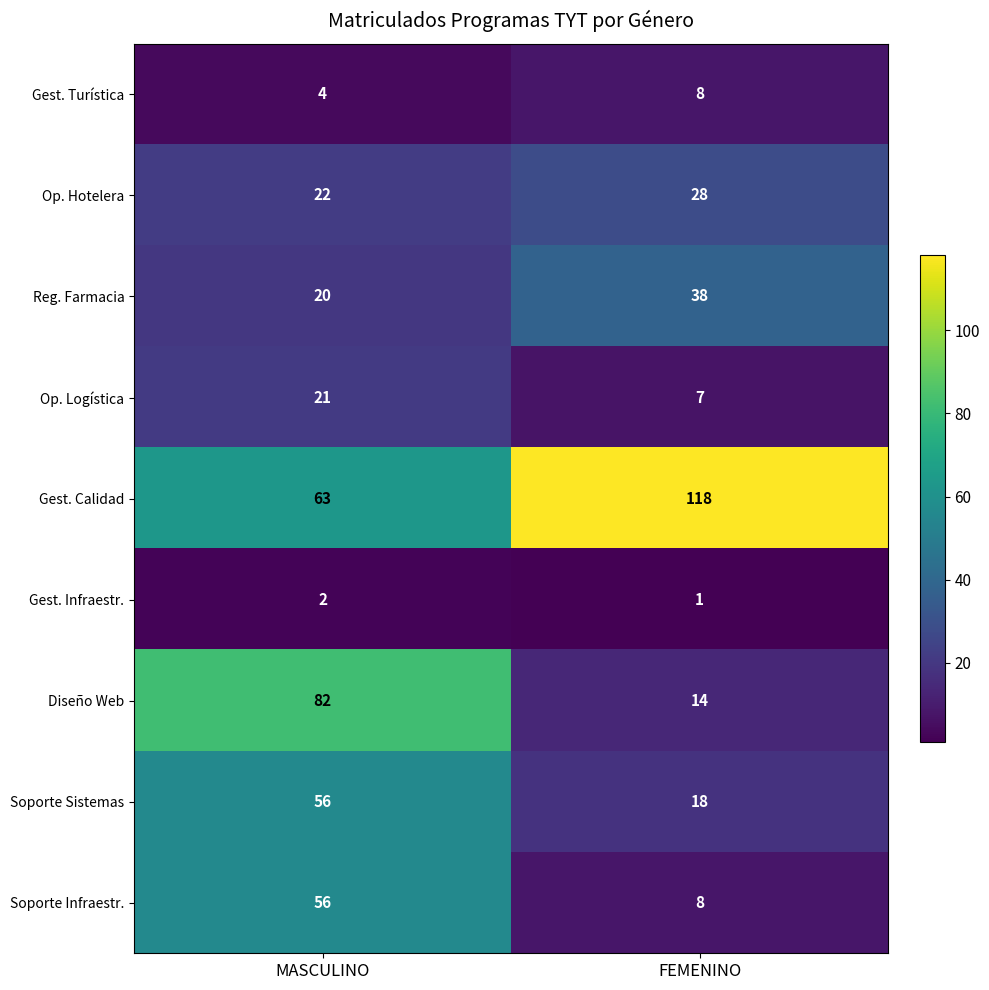

What is the minimum value for Reg. Farmacia?

20